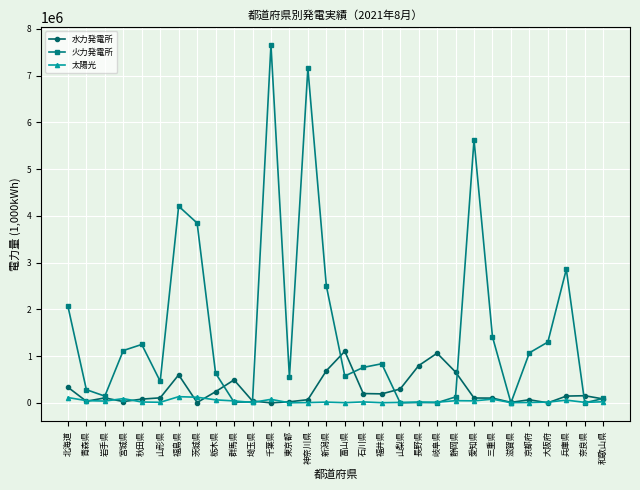

What position from the left is 三重県?

24